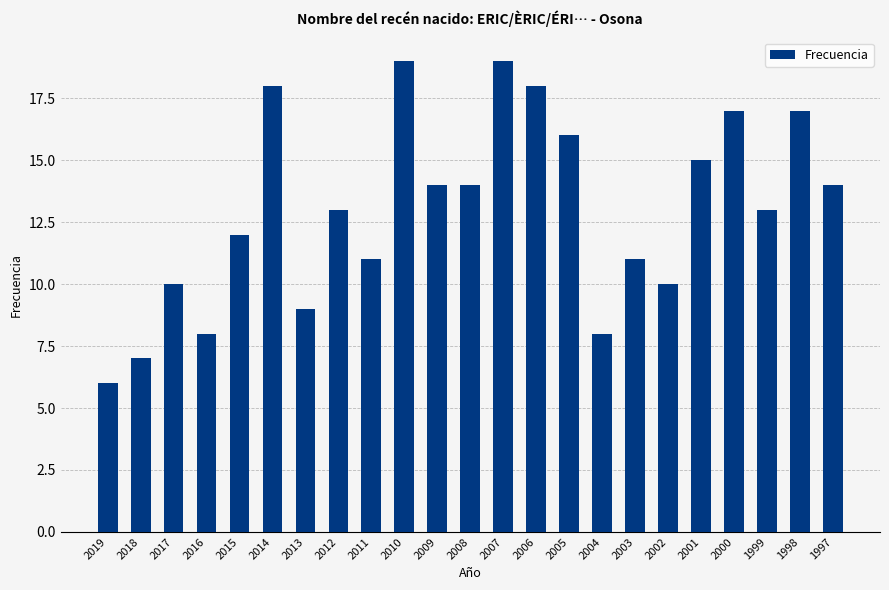

What is the difference between the values at 2000 and 2007?

2